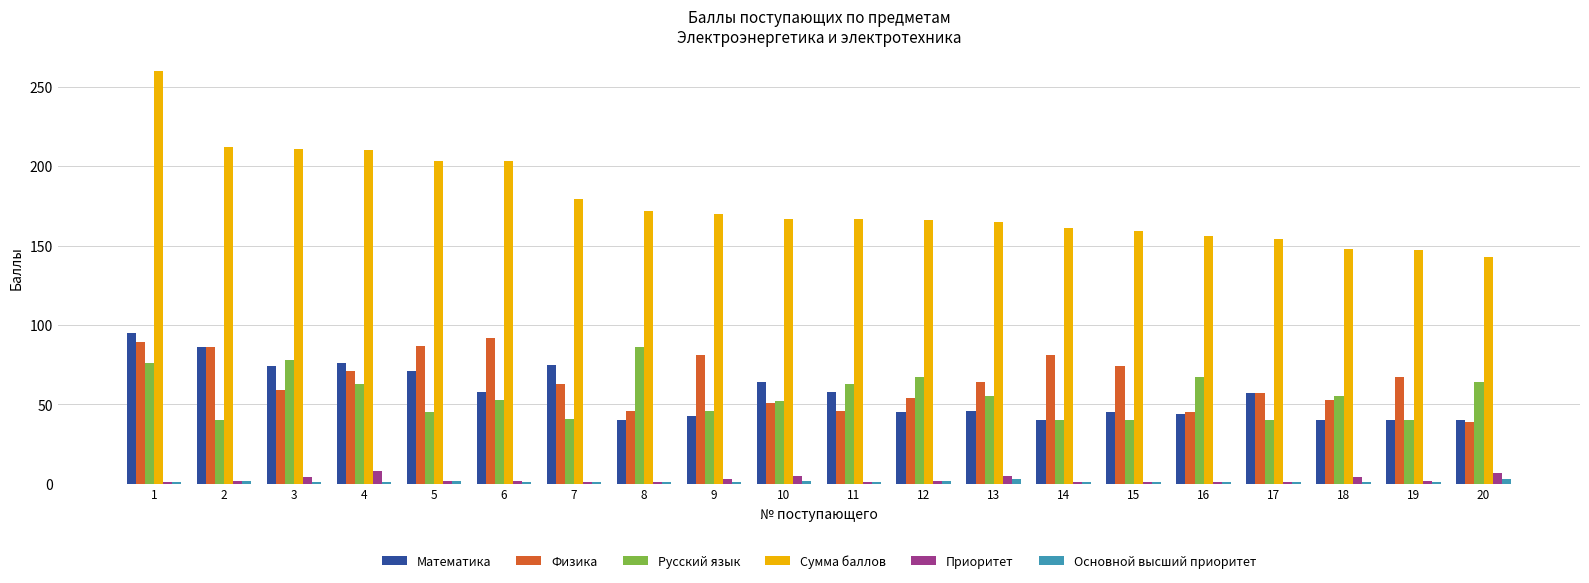

What is the maximum value shown in the chart?

260